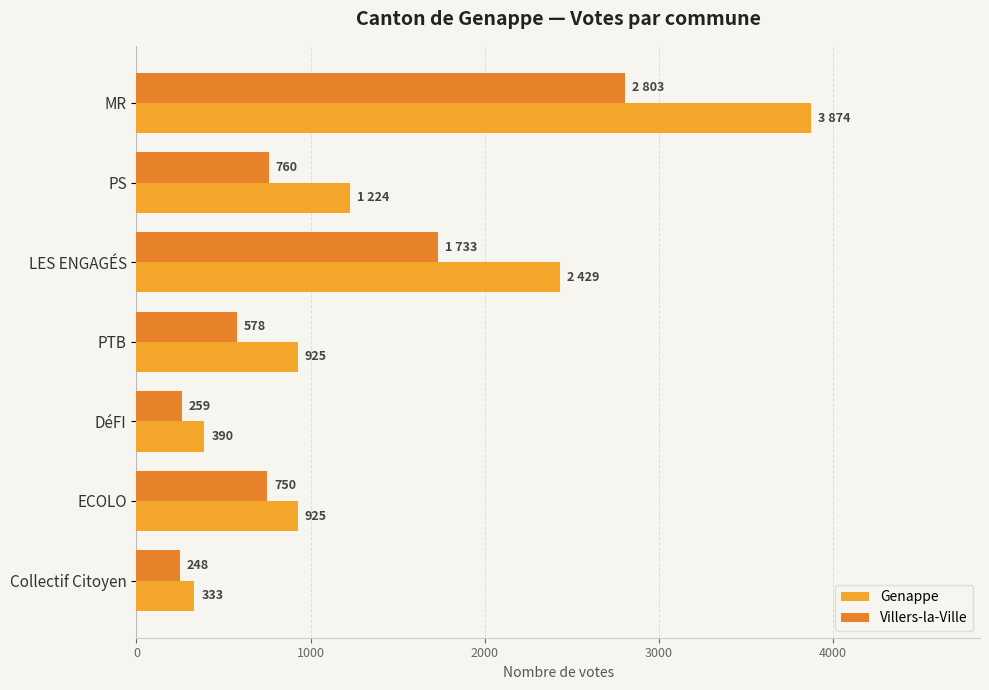

How many distinct data groups are displayed?

2